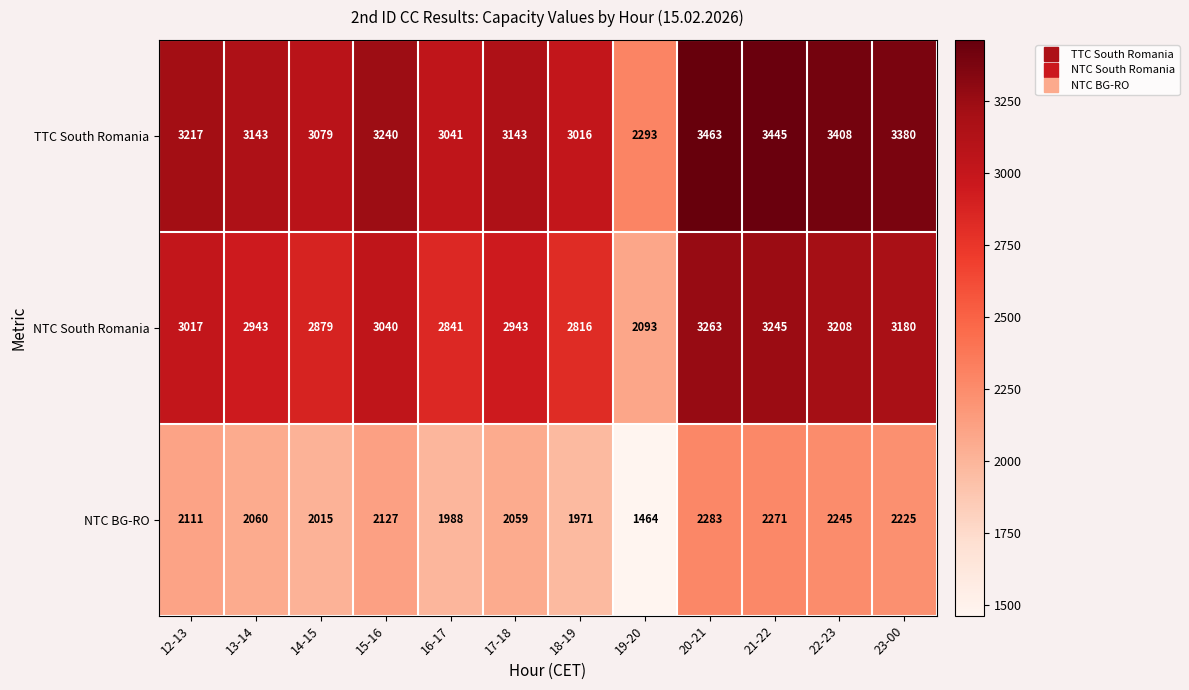

What is the sum of the NTC BG-RO values at 19-20 and 17-18?

3523